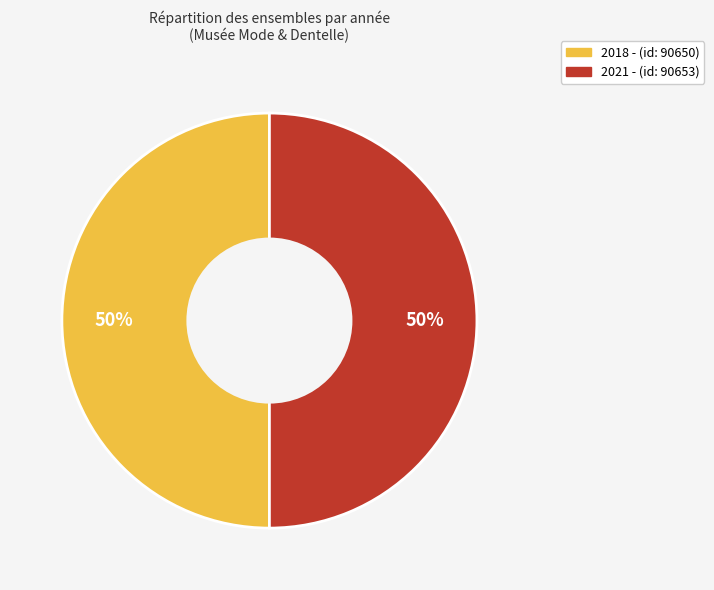

What percentage is the 2018 - slice, to the nearest percent?

50%